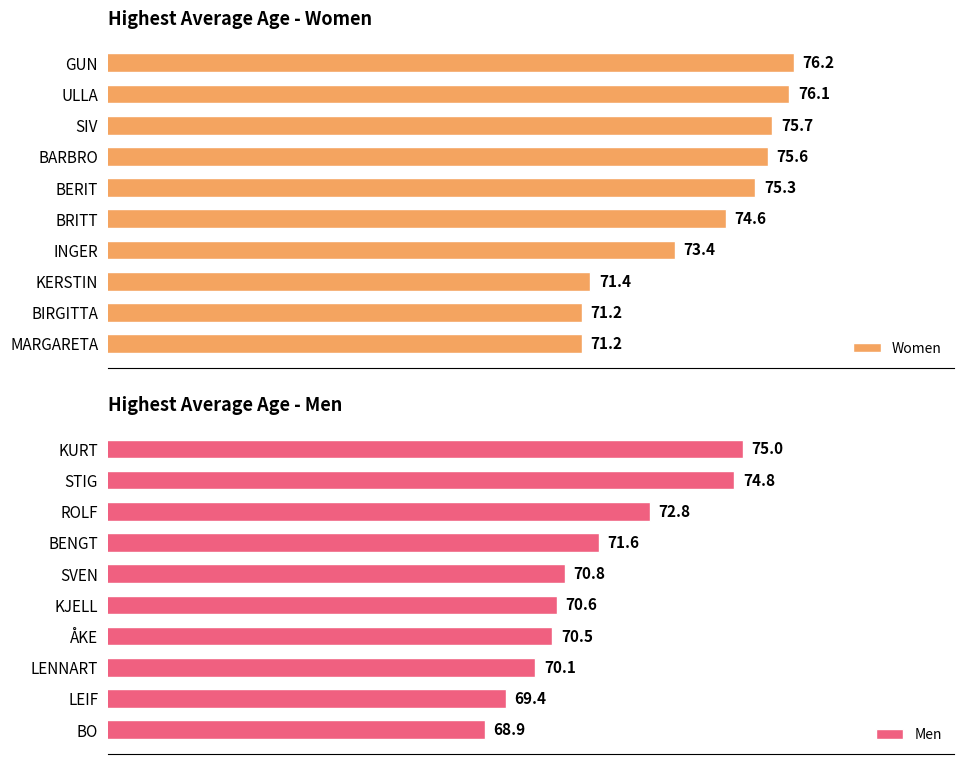

Rank the categories by Men value from highest to lowest.

KURT, STIG, ROLF, BENGT, SVEN, KJELL, ÅKE, LENNART, LEIF, BO